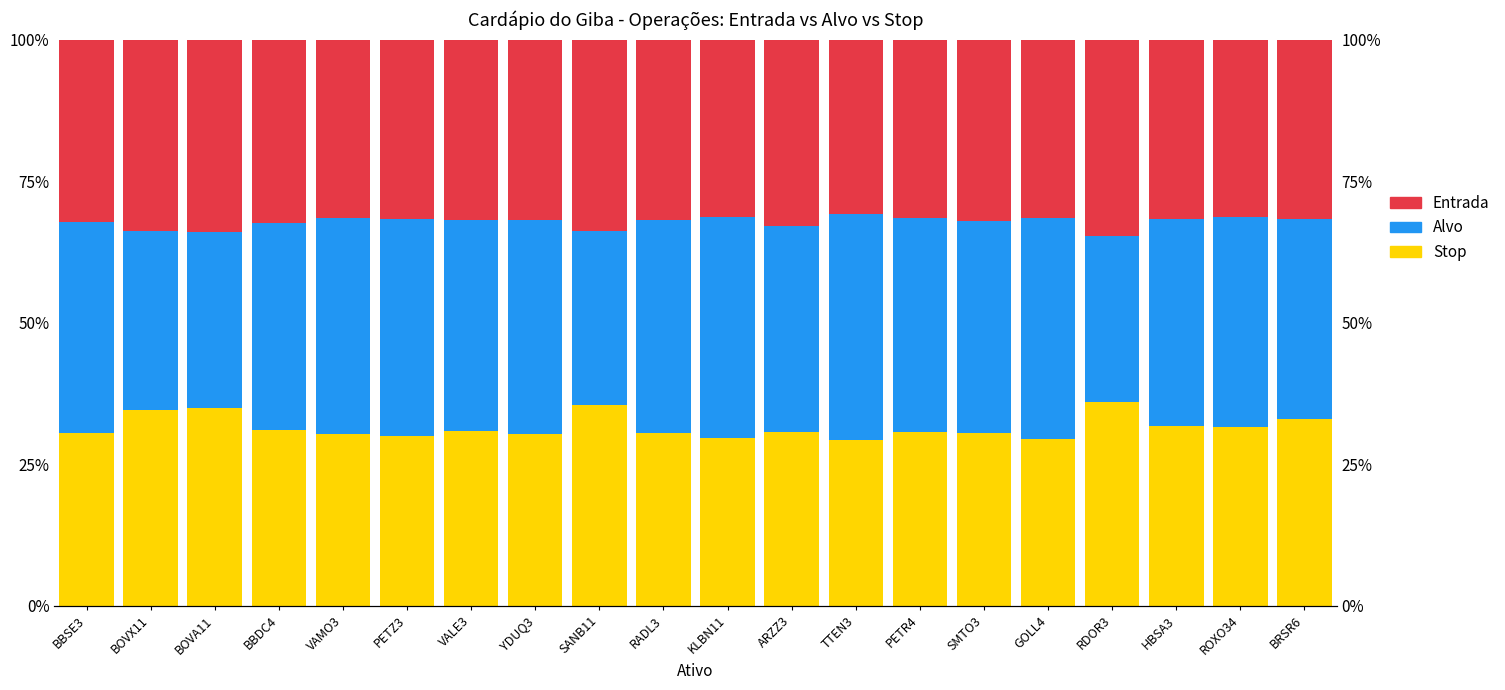

What is the spread (max minus min) of values at TTEN3?

10.5